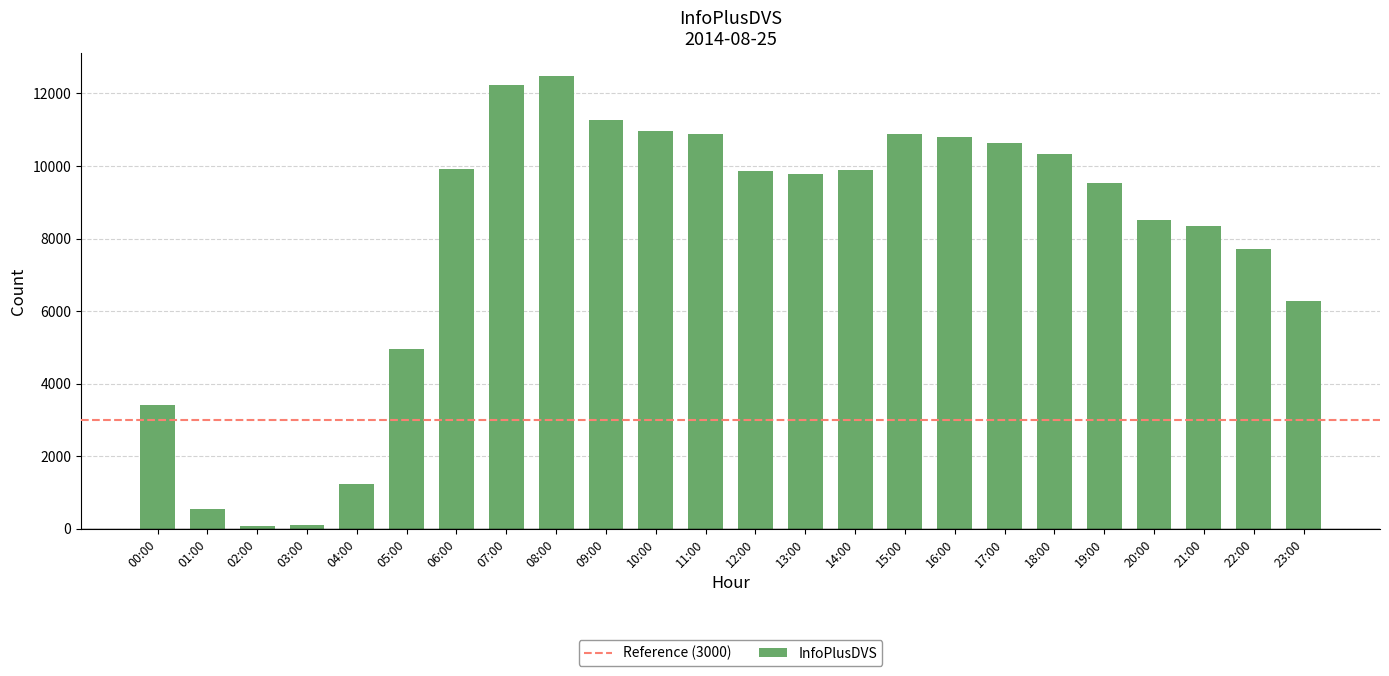

At which label is the value closest to 6276?

23:00